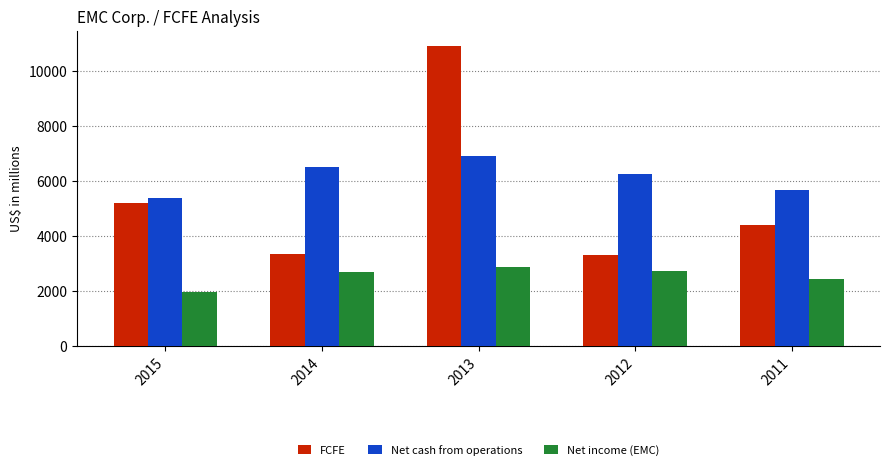

What is the difference between the maximum and minimum values in the Net cash from operations series?

1537